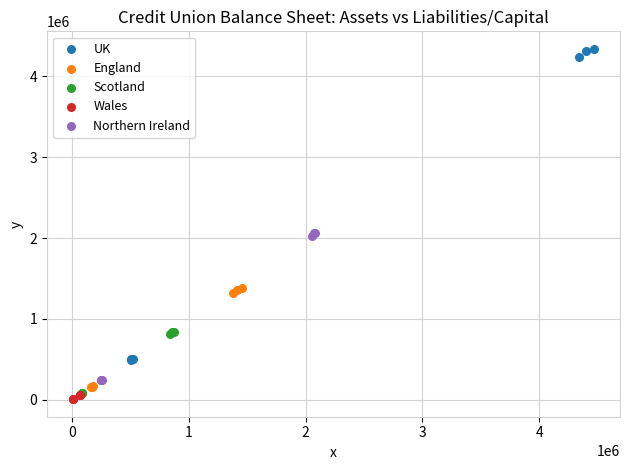

Which series contains the highest Y value?

UK